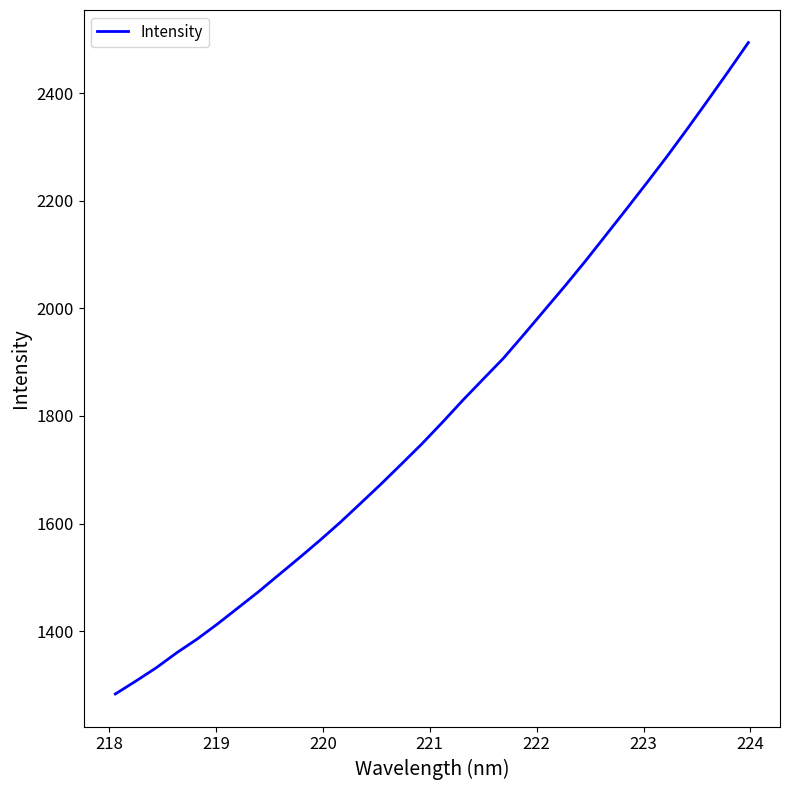

What is the difference between the maximum and minimum values?

1211.3